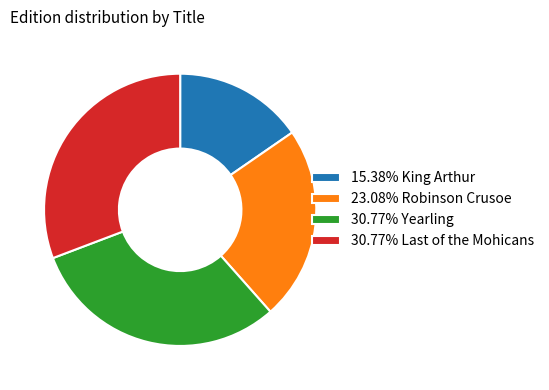

Do 23.08% Robinson Crusoe and 30.77% Yearling together represent more than half of the pie?

Yes